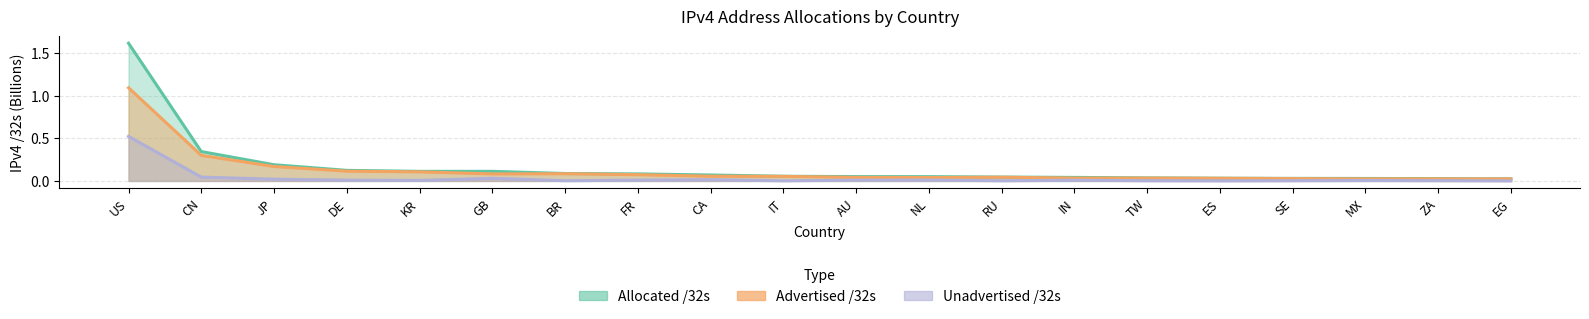

What is the average value of the Advertised /32s series?

0.1